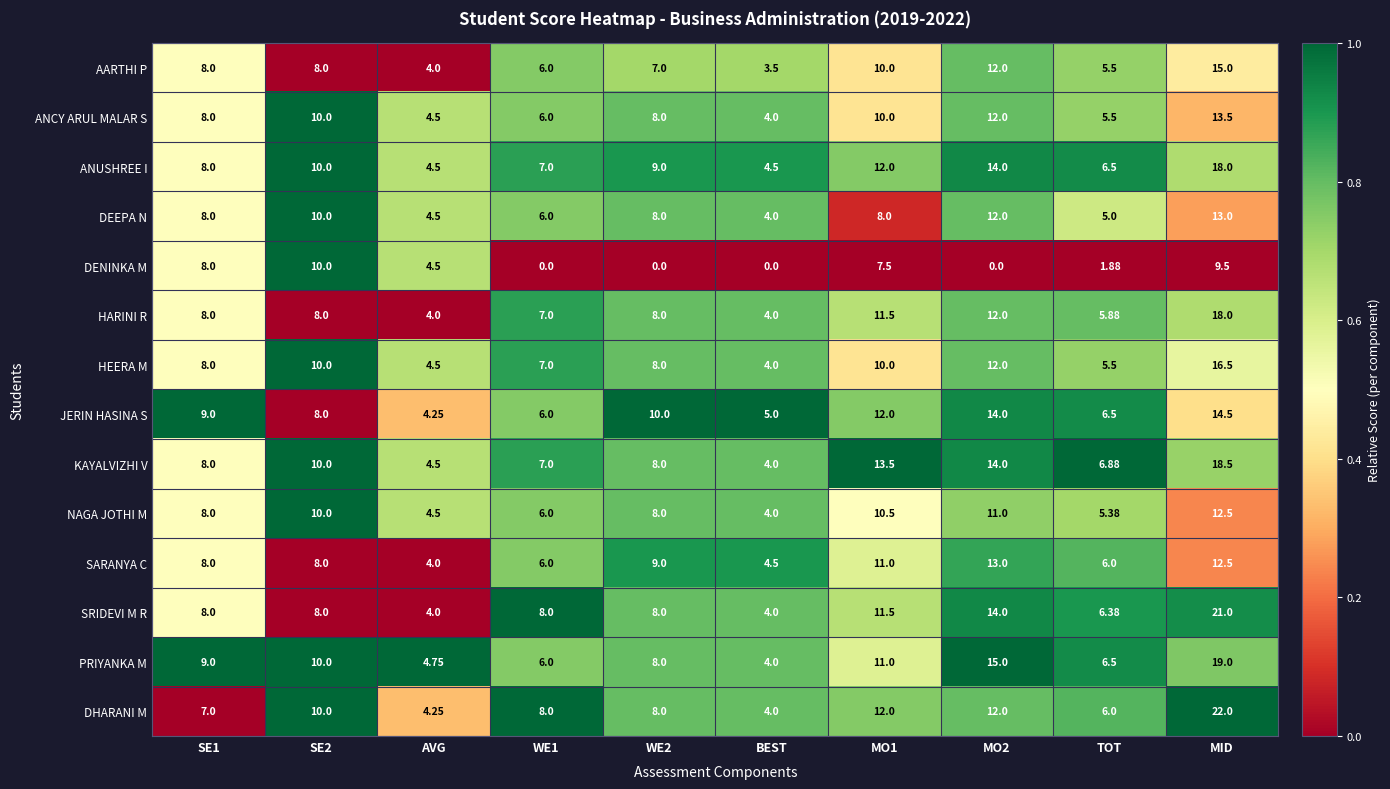

Is the value of HEERA M at MO2 greater than the value of DENINKA M at AVG?

Yes